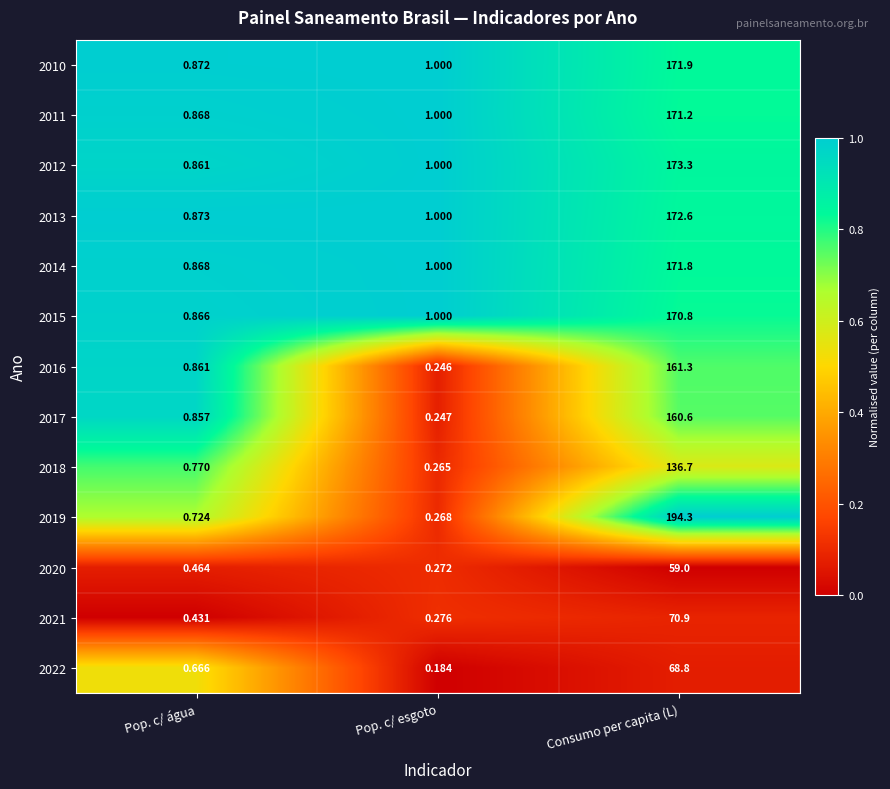

List the labels in order of 2015 value, smallest first.

Pop. c/ água, Pop. c/ esgoto, Consumo per capita (L)